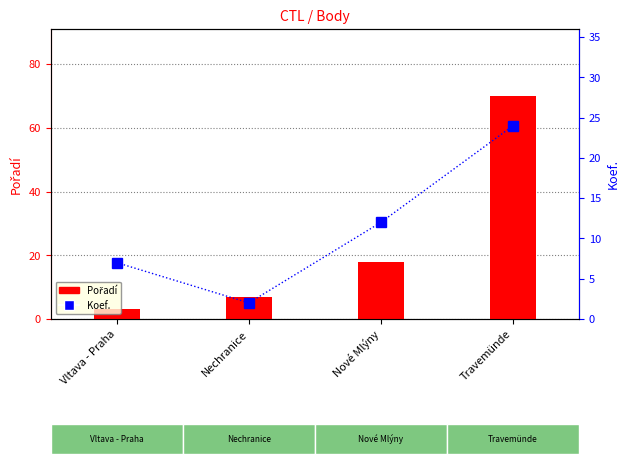

Is it true that Pořadí equals 10 at Nové Mlýny?

False